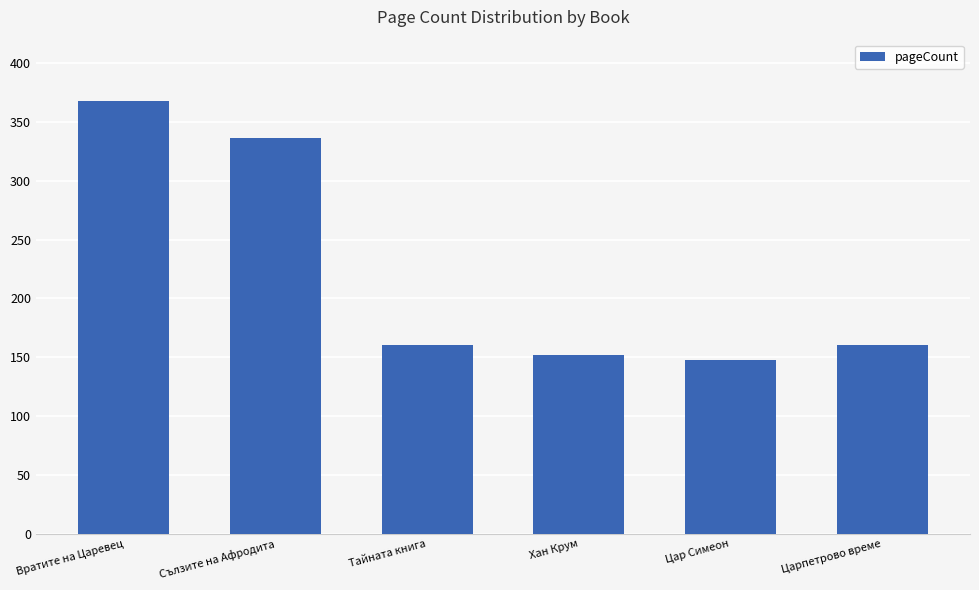

At which label is the value closest to 258?

Сълзите на Афродита